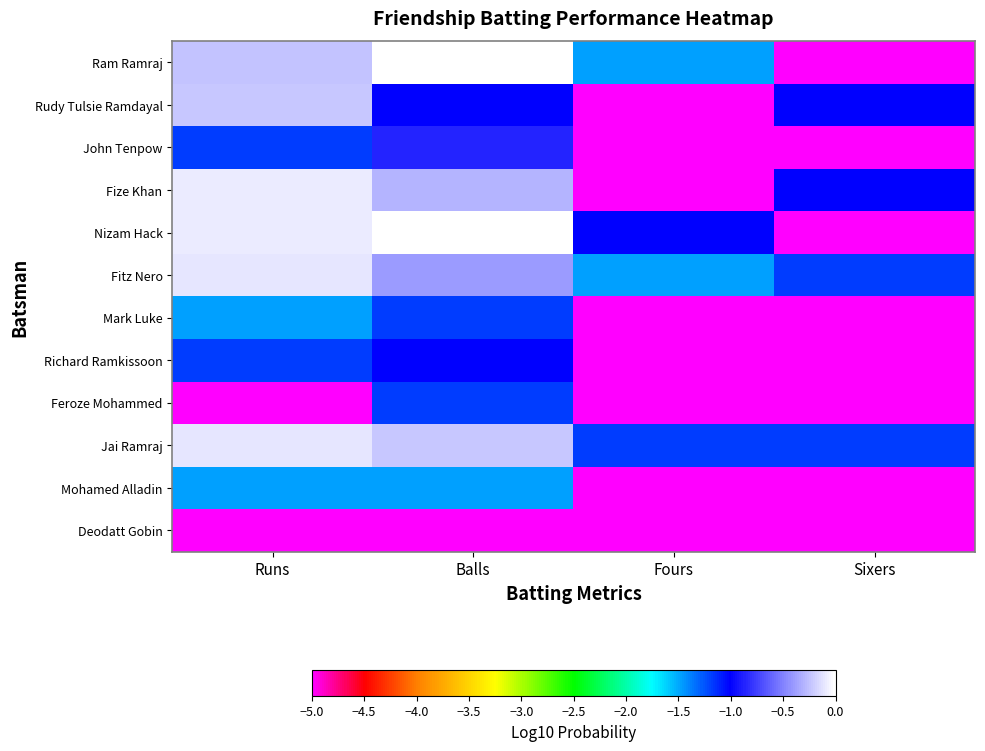

At which category does the chart reach its peak across all series?

Balls